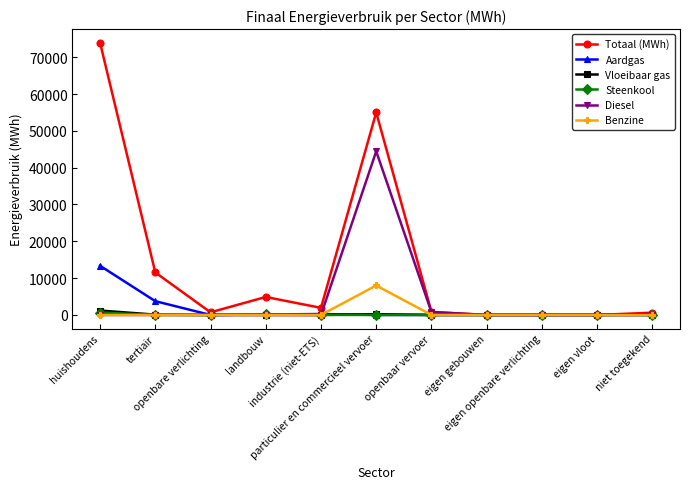

What is the greatest value displayed?

73936.7